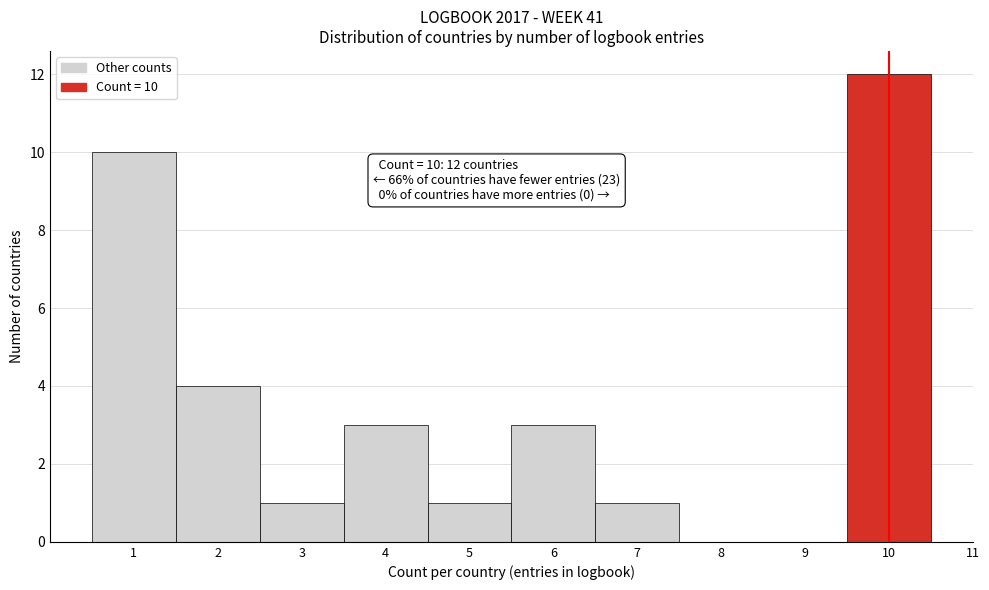

Over which range of the x-axis is the bar tallest?

9.5 to 10.5